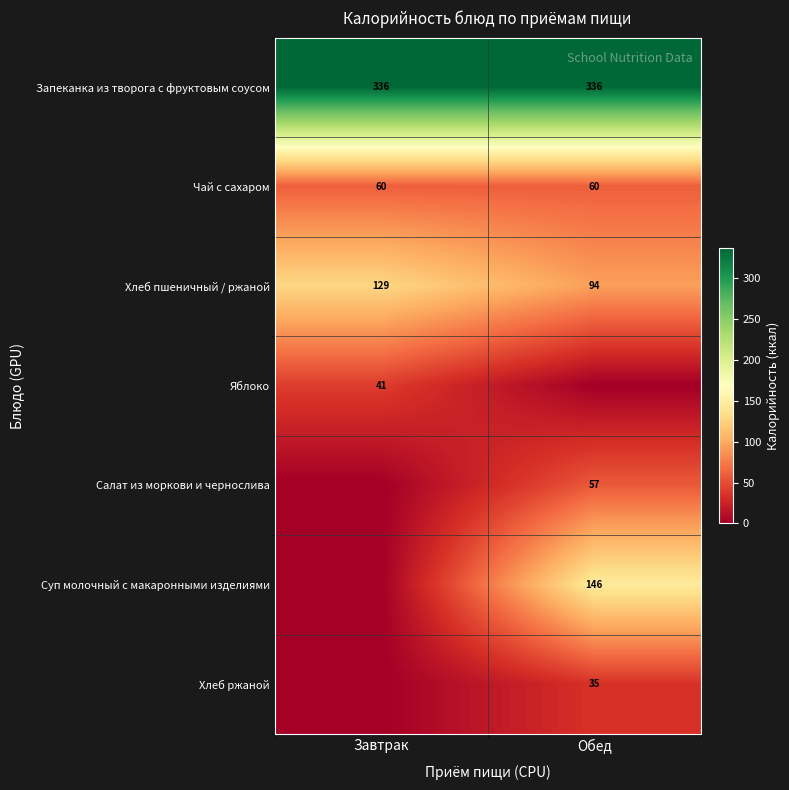

At which category is the sum across all series the highest?

Обед